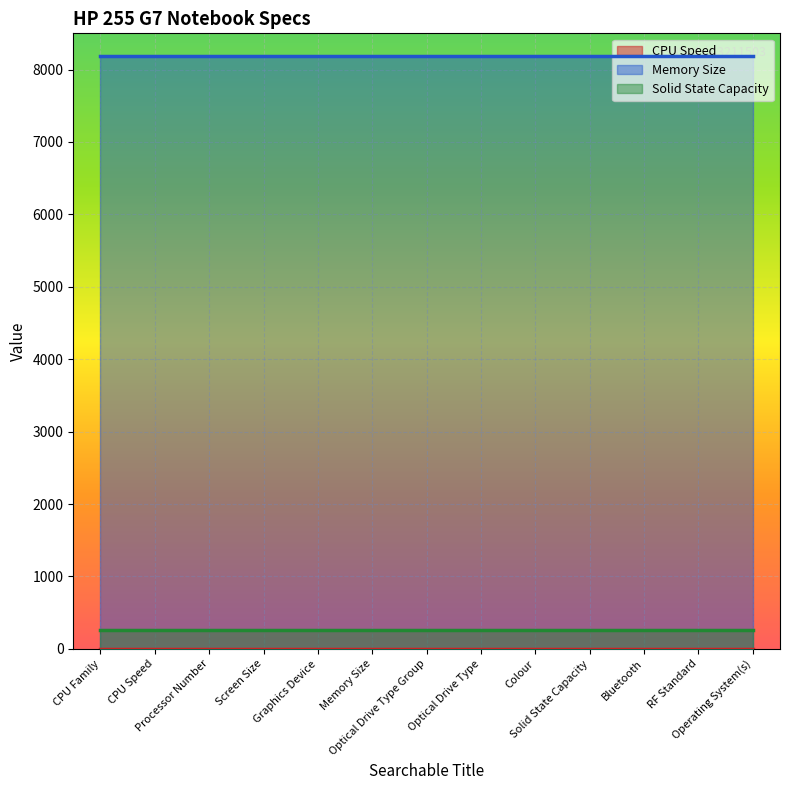

Reading right to left, transcribe all the data shown in this chart.

CPU Speed: Operating System(s)=2.5	RF Standard=2.5	Bluetooth=2.5	Solid State Capacity=2.5	Colour=2.5	Optical Drive Type=2.5	Optical Drive Type Group=2.5	Memory Size=2.5	Graphics Device=2.5	Screen Size=2.5	Processor Number=2.5	CPU Speed=2.5	CPU Family=2.5
Memory Size: Operating System(s)=8192.0	RF Standard=8192.0	Bluetooth=8192.0	Solid State Capacity=8192.0	Colour=8192.0	Optical Drive Type=8192.0	Optical Drive Type Group=8192.0	Memory Size=8192.0	Graphics Device=8192.0	Screen Size=8192.0	Processor Number=8192.0	CPU Speed=8192.0	CPU Family=8192.0
Solid State Capacity: Operating System(s)=256.0	RF Standard=256.0	Bluetooth=256.0	Solid State Capacity=256.0	Colour=256.0	Optical Drive Type=256.0	Optical Drive Type Group=256.0	Memory Size=256.0	Graphics Device=256.0	Screen Size=256.0	Processor Number=256.0	CPU Speed=256.0	CPU Family=256.0